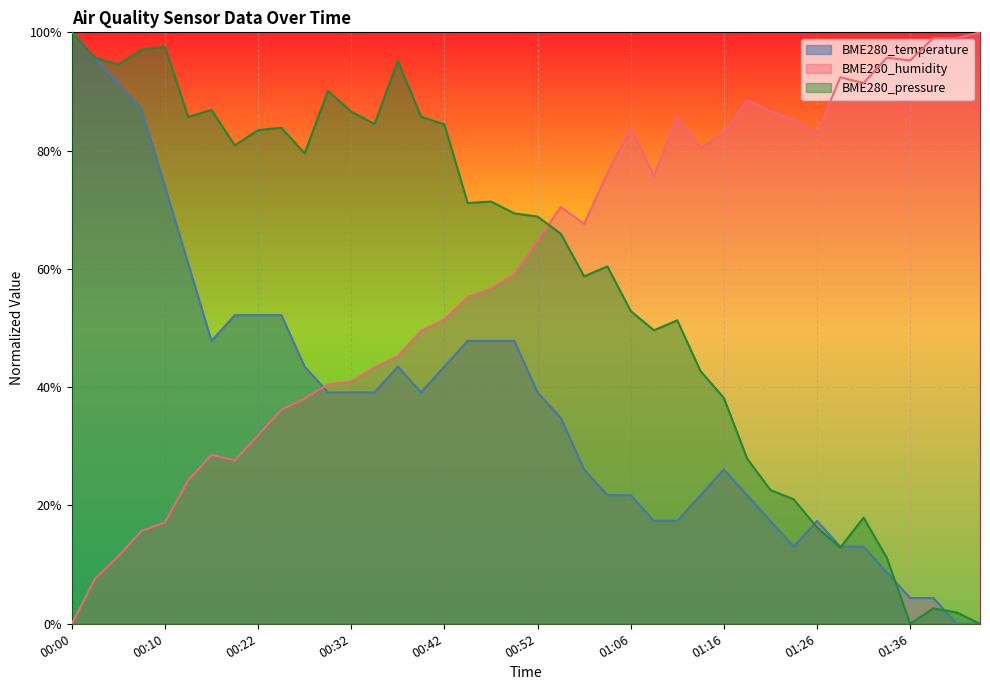

At which label does BME280_pressure reach its minimum?

01:36